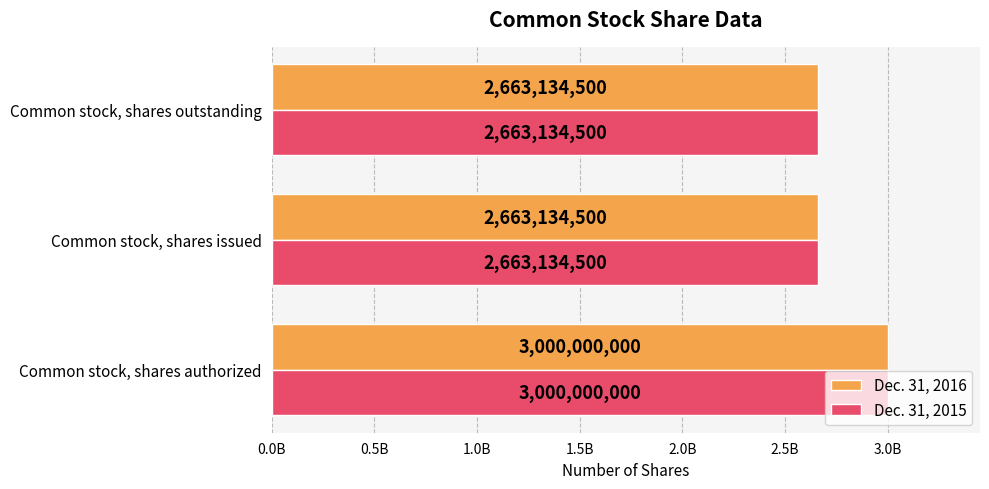

What are all the series names shown in the legend?

Dec. 31, 2016, Dec. 31, 2015